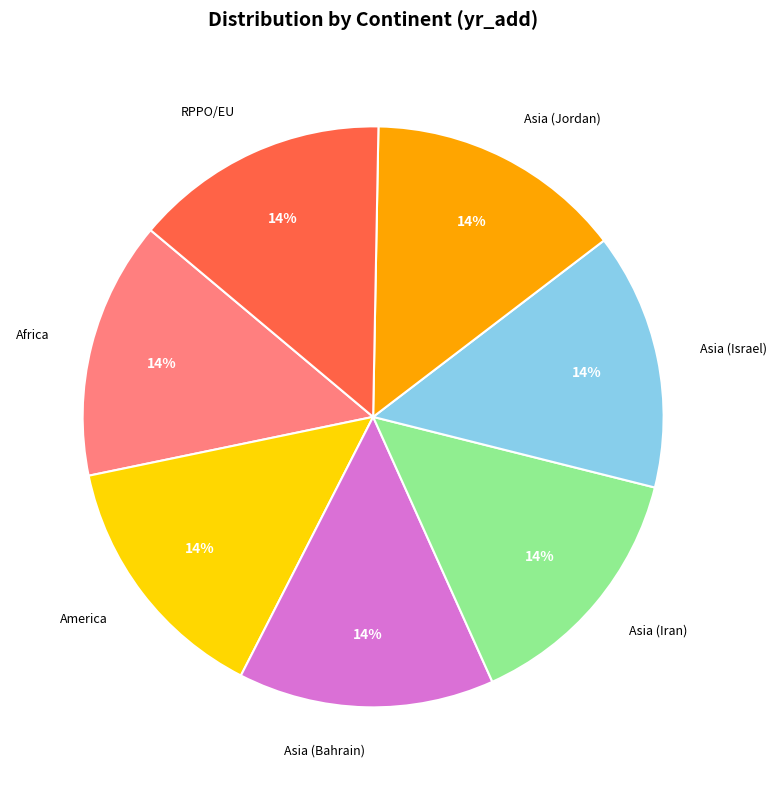

How many segments does this pie chart have?

7